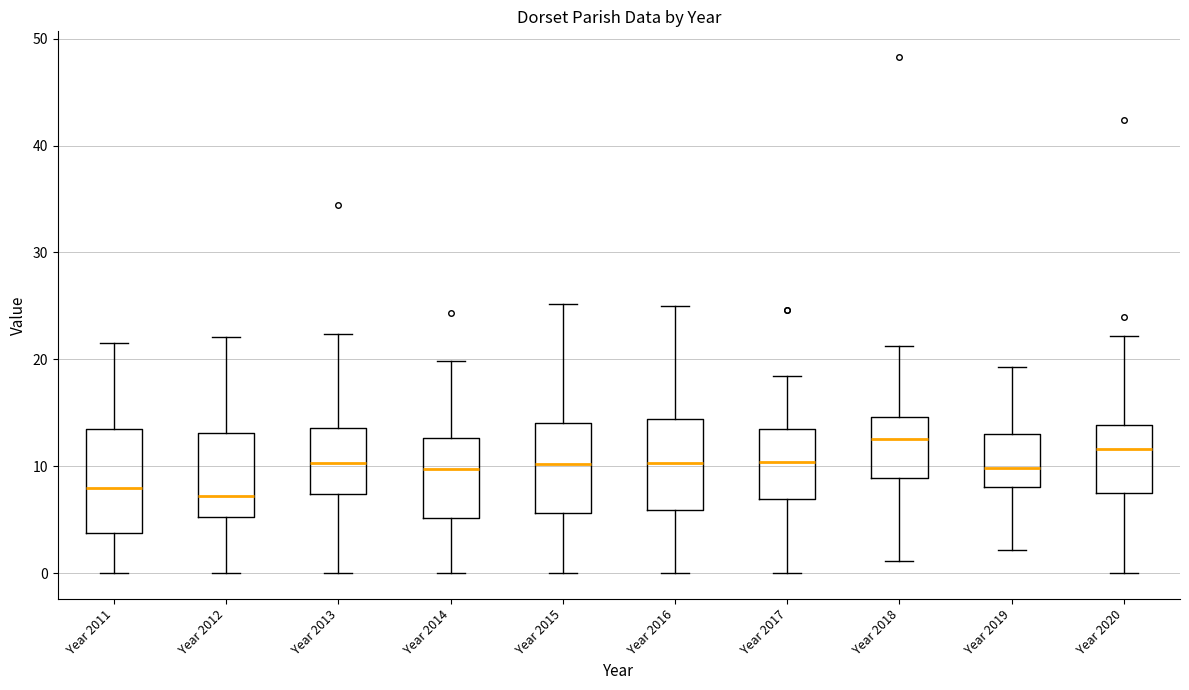

Reading left to right, transcribe this box plot: for each box, give where its median line is, the range the box spans, and where its two whiskers end, as read against the y-axis. The values are not printed on the chart, so give them approximately, as read against the axis.

Year 2011: median 8, box 4 to 13, whiskers 0 to 22
Year 2012: median 7, box 5 to 13, whiskers 0 to 22
Year 2013: median 10, box 7 to 14, whiskers 0 to 22
Year 2014: median 10, box 5 to 13, whiskers 0 to 20
Year 2015: median 10, box 6 to 14, whiskers 0 to 25
Year 2016: median 10, box 6 to 14, whiskers 0 to 25
Year 2017: median 10, box 7 to 13, whiskers 0 to 18
Year 2018: median 13, box 9 to 15, whiskers 1 to 21
Year 2019: median 10, box 8 to 13, whiskers 2 to 19
Year 2020: median 12, box 7 to 14, whiskers 0 to 22